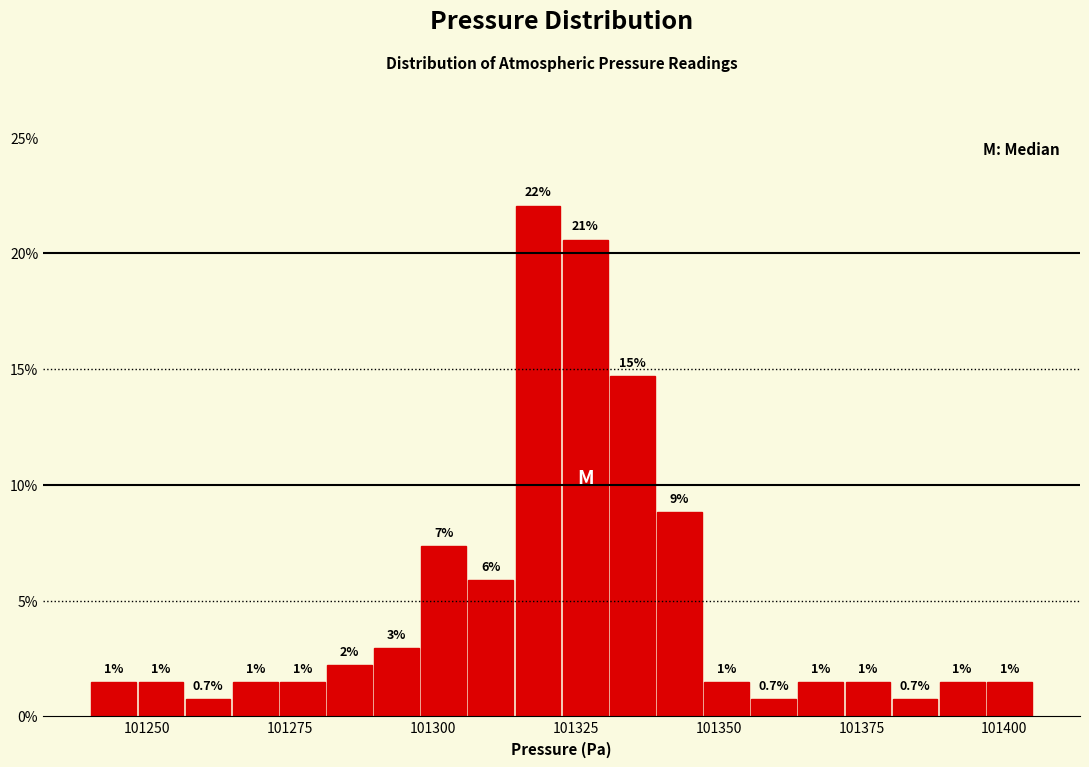

Read against the x-axis, roughly where is the centre of the tallest bar?

101320